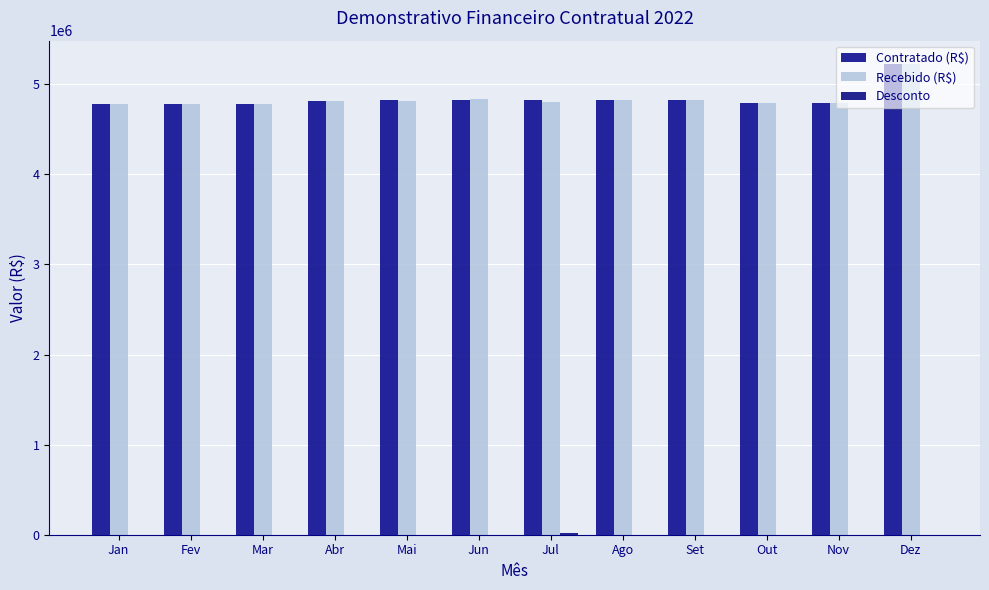

True or false: Contratado (R$) has a value of 4825795 at Mai.

True